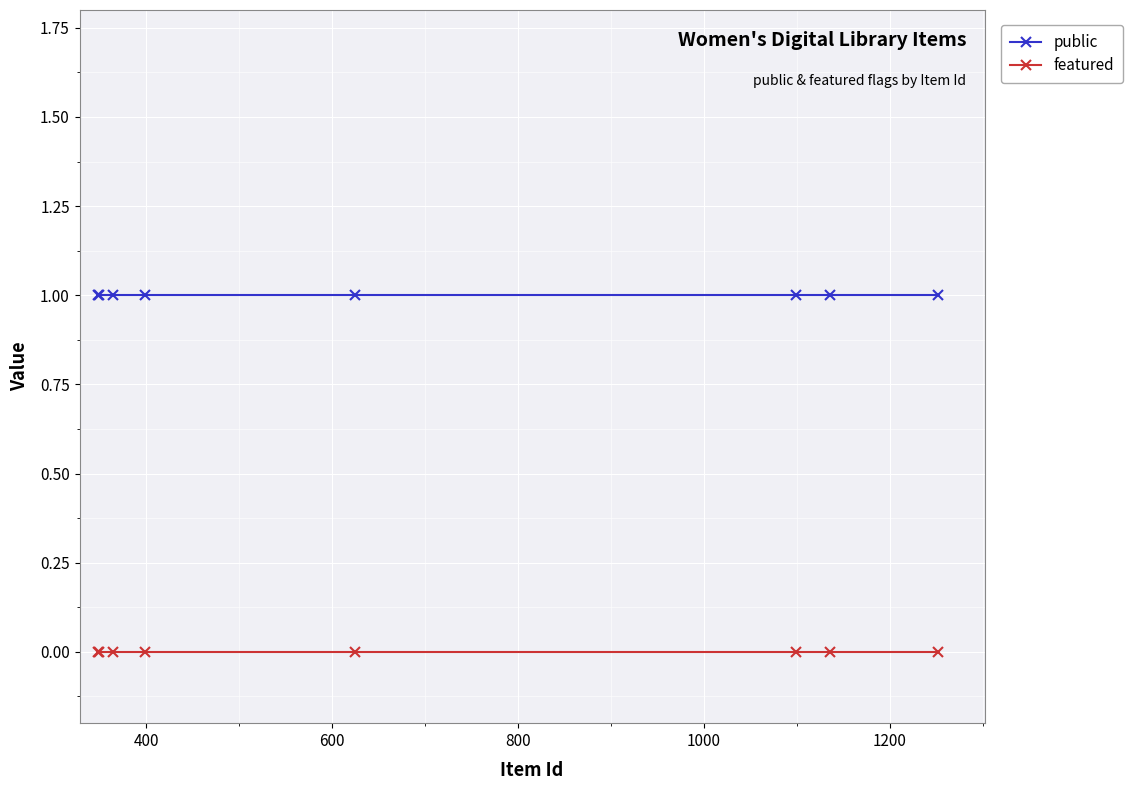

True or false: public and featured cross at least once.

False